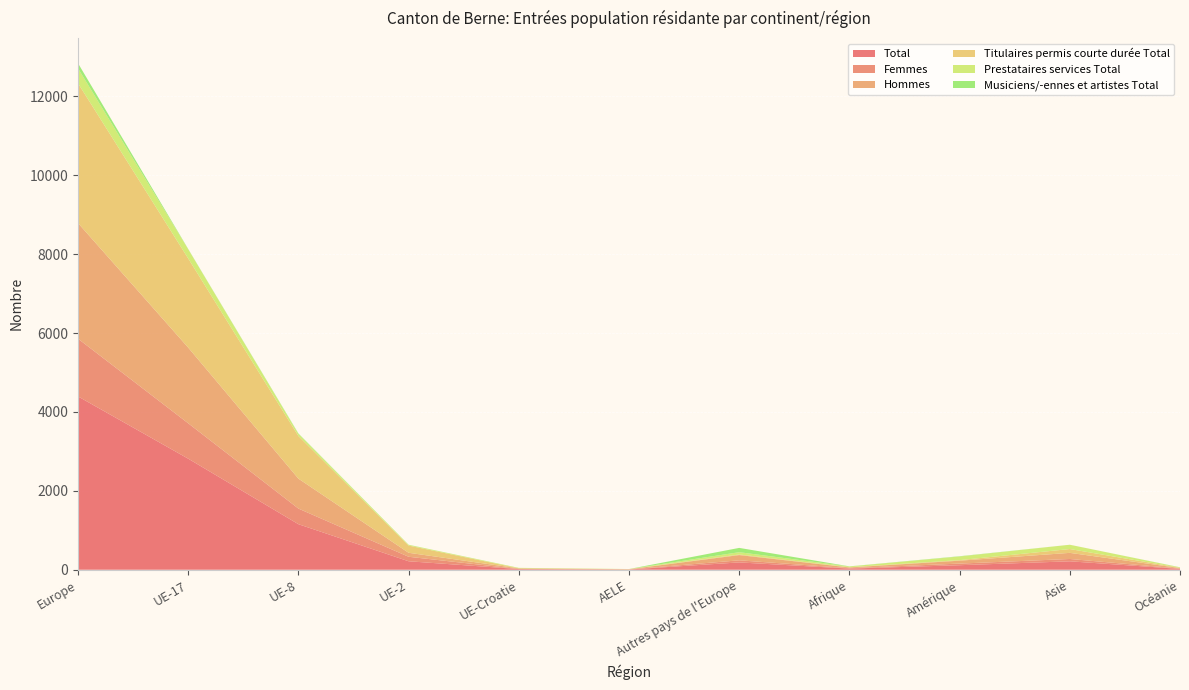

Reading right to left, list all the values displayed in this chart.

Total: Océanie=21	Asie=214	Amérique=115	Afrique=29	Autres pays de l'Europe=186	AELE=6	UE-Croatie=17	UE-2=215	UE-8=1155	UE-17=2816	Europe=4395
Femmes: Océanie=8	Asie=59	Amérique=41	Afrique=10	Autres pays de l'Europe=53	AELE=2	UE-Croatie=1	UE-2=114	UE-8=396	UE-17=897	Europe=1463
Hommes: Océanie=13	Asie=155	Amérique=74	Afrique=19	Autres pays de l'Europe=133	AELE=4	UE-Croatie=16	UE-2=101	UE-8=759	UE-17=1919	Europe=2932
Titulaires permis courte durée Total: Océanie=8	Asie=97	Amérique=14	Afrique=7	Autres pays de l'Europe=15	AELE=4	UE-Croatie=2	UE-2=183	UE-8=1080	UE-17=2260	Europe=3544
Prestataires services Total: Océanie=10	Asie=109	Amérique=92	Afrique=18	Autres pays de l'Europe=58	AELE=2	UE-Croatie=12	UE-2=19	UE-8=55	UE-17=233	Europe=379
Musiciens/-ennes et artistes Total: Océanie=3	Asie=0	Amérique=7	Afrique=3	Autres pays de l'Europe=109	AELE=0	UE-Croatie=0	UE-2=2	UE-8=10	UE-17=7	Europe=128